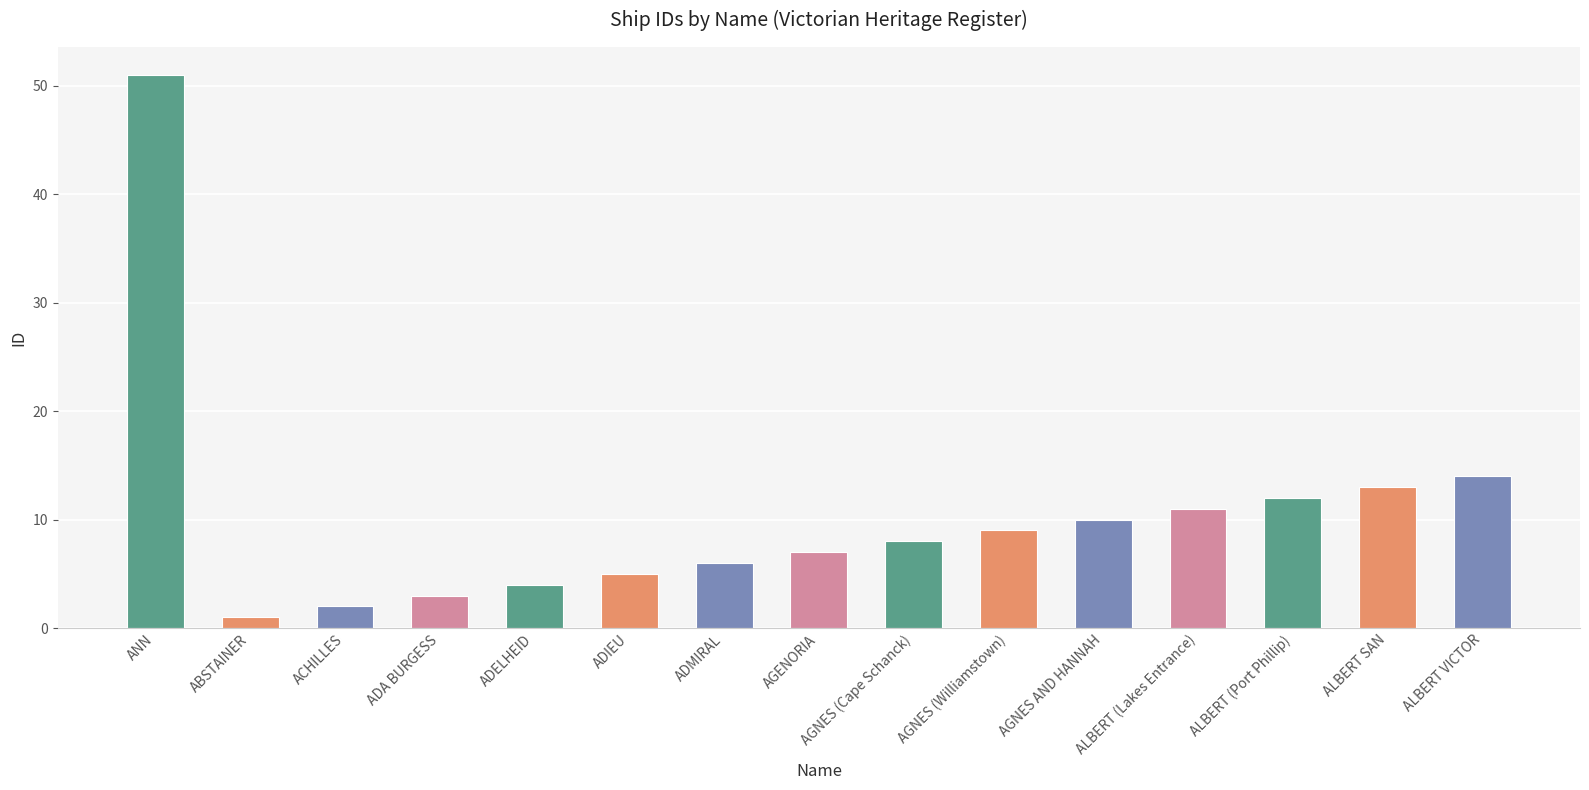

Where is the data nearest to the value 26?

ALBERT VICTOR